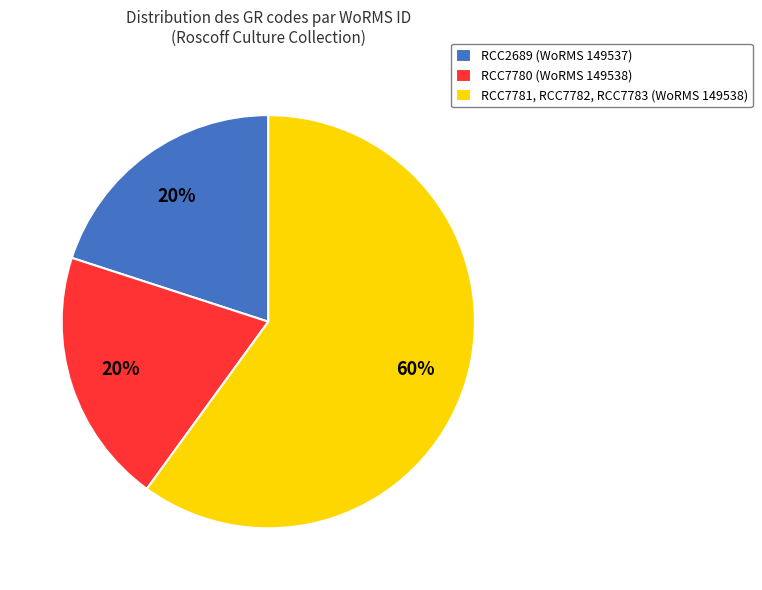

What is the largest slice in the pie chart?

RCC7781, RCC7782, RCC7783 (WoRMS 149538)